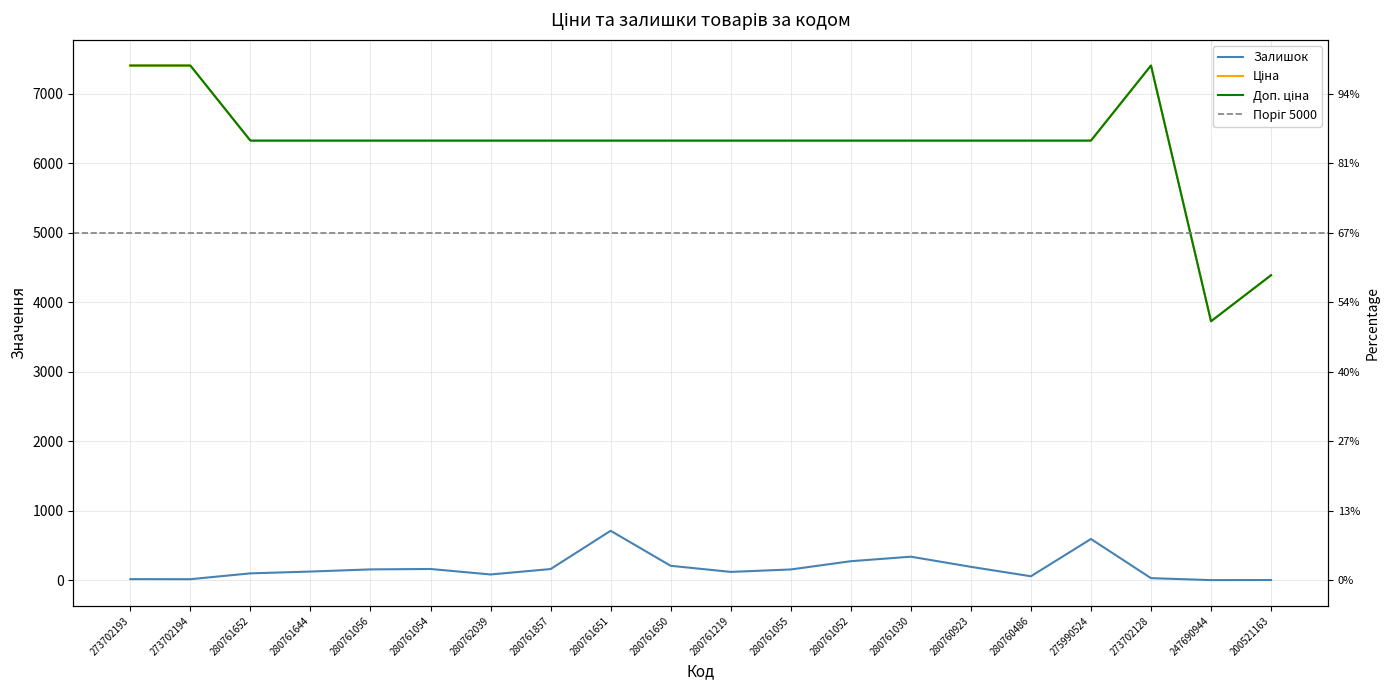

What is the label of the 4th point from the right?

275990524